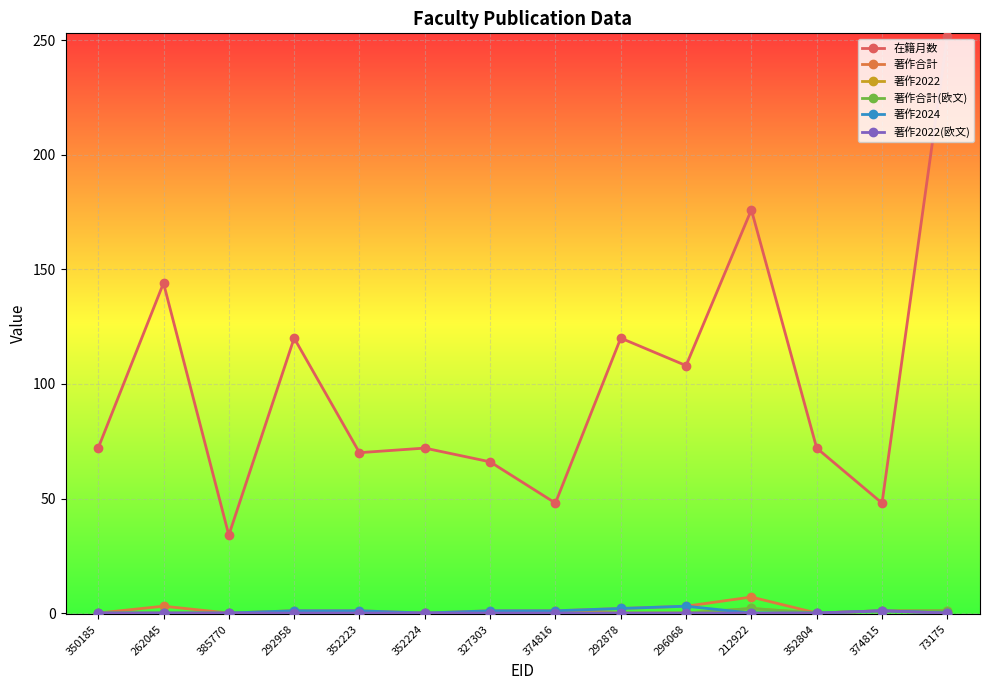

True or false: 在籍月数 and 著作合計(欧文) intersect in this chart.

False